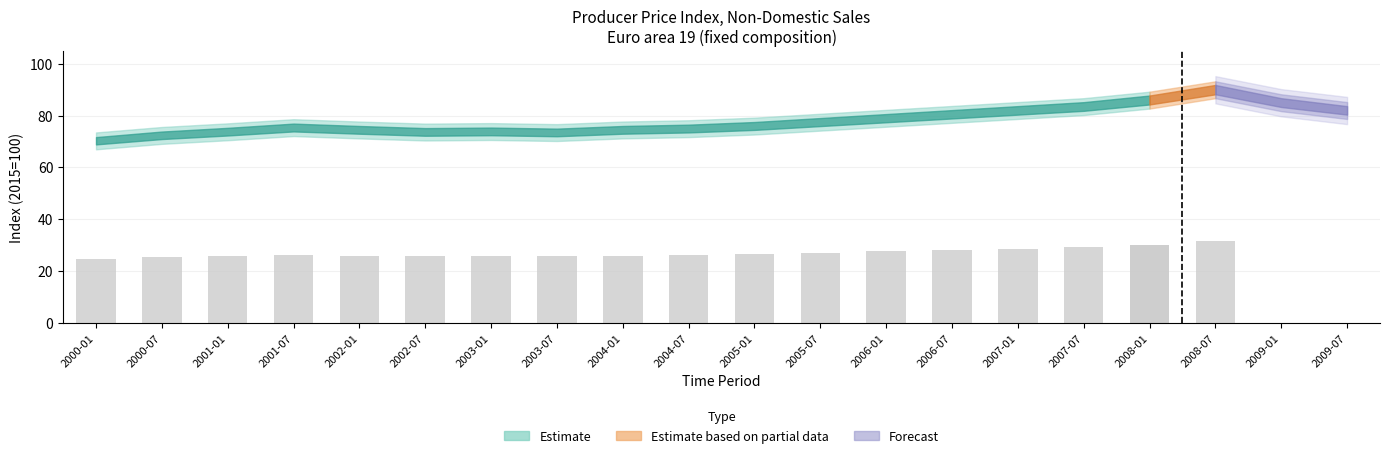

Reading left to right, what are all the values shown in this chart?

OBS_VALUE: 70.3	72.4	73.8	75.4	74.5	73.7	73.9	73.5	74.5	75.0	76.0	77.5	79.0	80.5	82.0	83.5	86.0	90.0	85.0	82.0
lower_bound: 67.0	69.0	70.5	72.0	71.0	70.5	70.5	70.0	71.0	71.5	72.5	74.0	75.5	77.0	78.5	80.0	82.5	86.5	81.0	78.5
upper_bound: 73.5	75.8	77.0	78.7	77.9	77.0	77.2	76.9	77.9	78.4	79.5	81.0	82.5	84.0	85.5	87.0	89.5	93.5	89.0	85.5